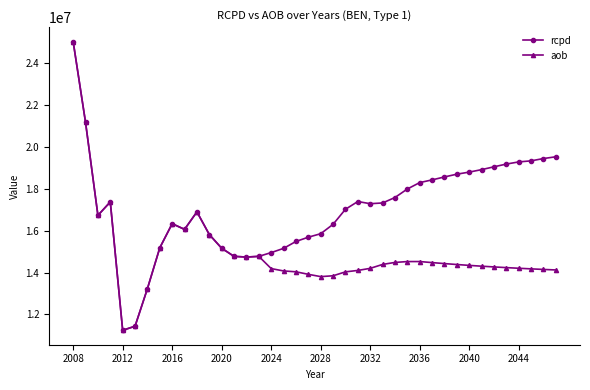

What is the maximum value shown in the chart?

25018185.9